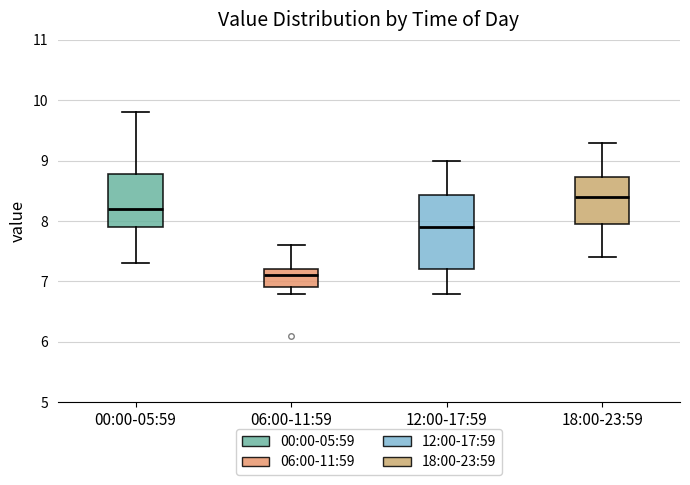

Which box is the tallest, from its lower edge to its upper edge?

12:00-17:59